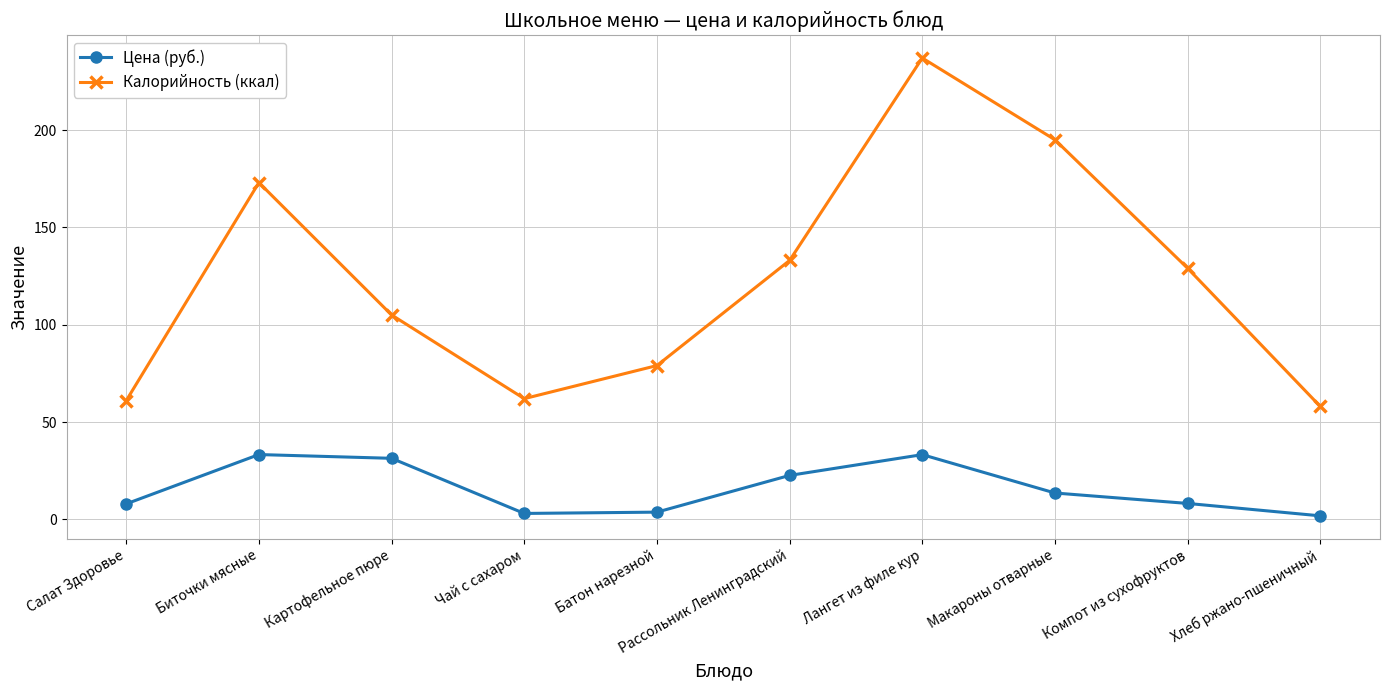

The Цена (руб.) series shows 39.4 at Рассольник Ленинградский. True or false?

False